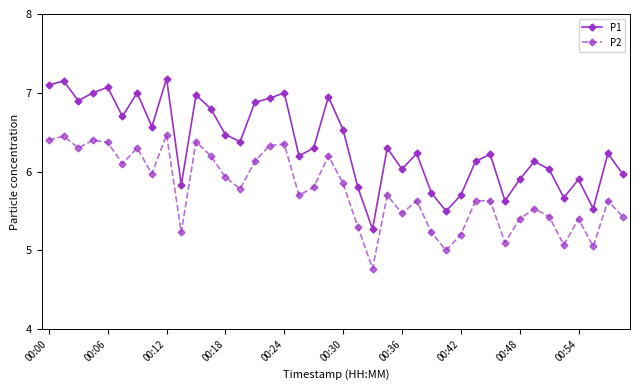

True or false: P1 and P2 intersect in this chart.

False